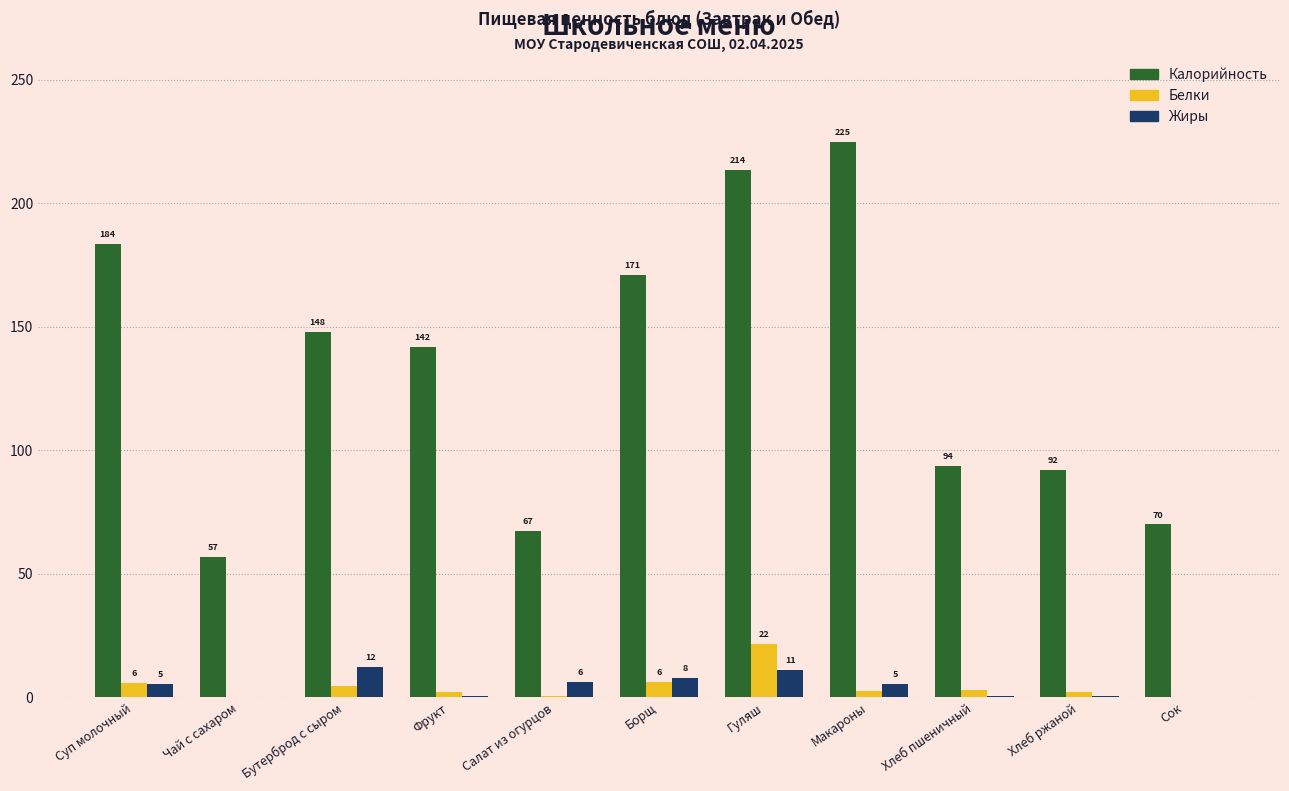

Which category has the highest value in the Белки series?

Гуляш